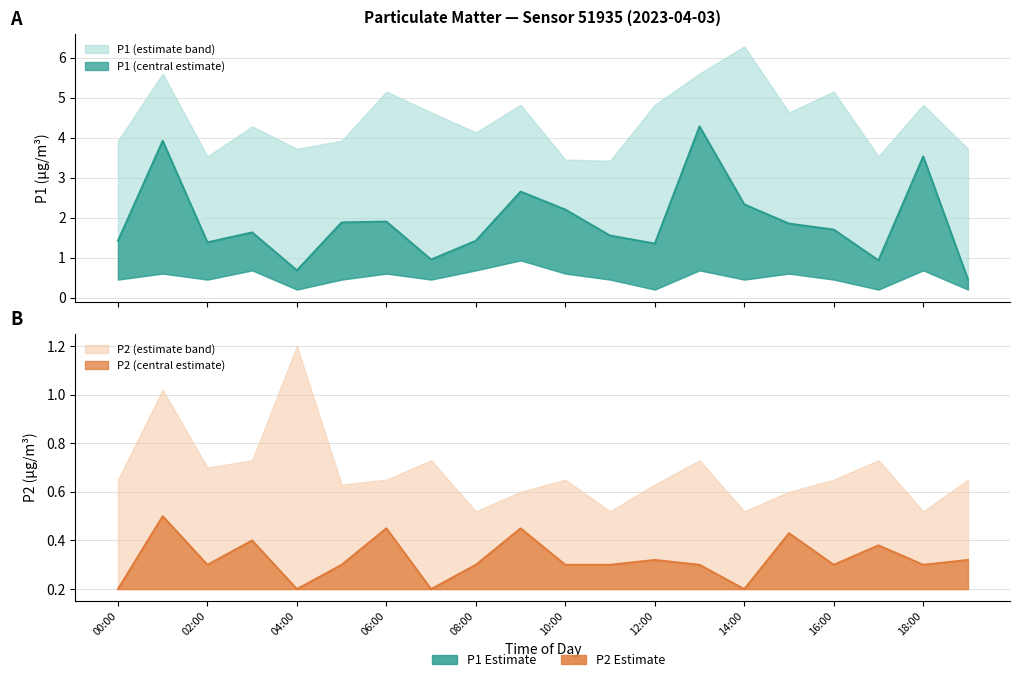

What is the label of the 13th point from the right?

07:00